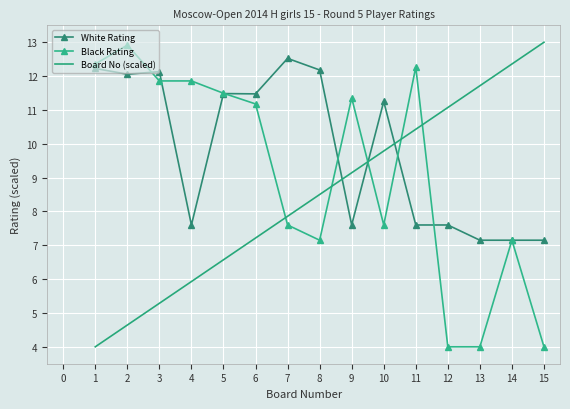

True or false: Board No (scaled) has a value of 6.0 at 10.

False